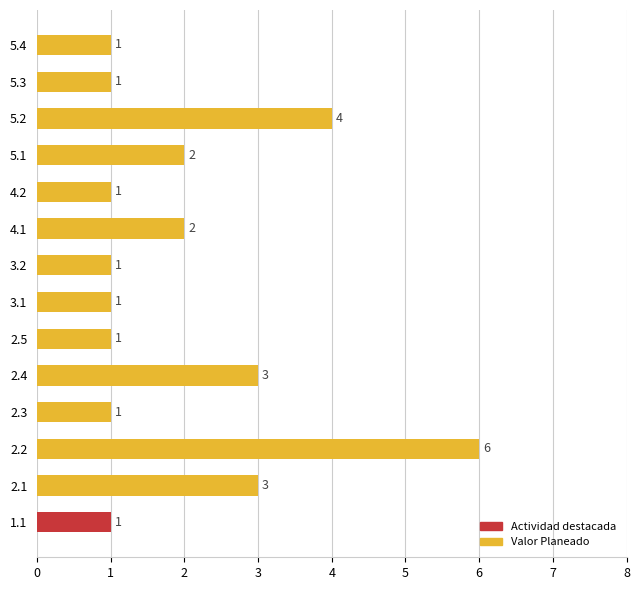

What is the difference between the second highest and minimum values?

3